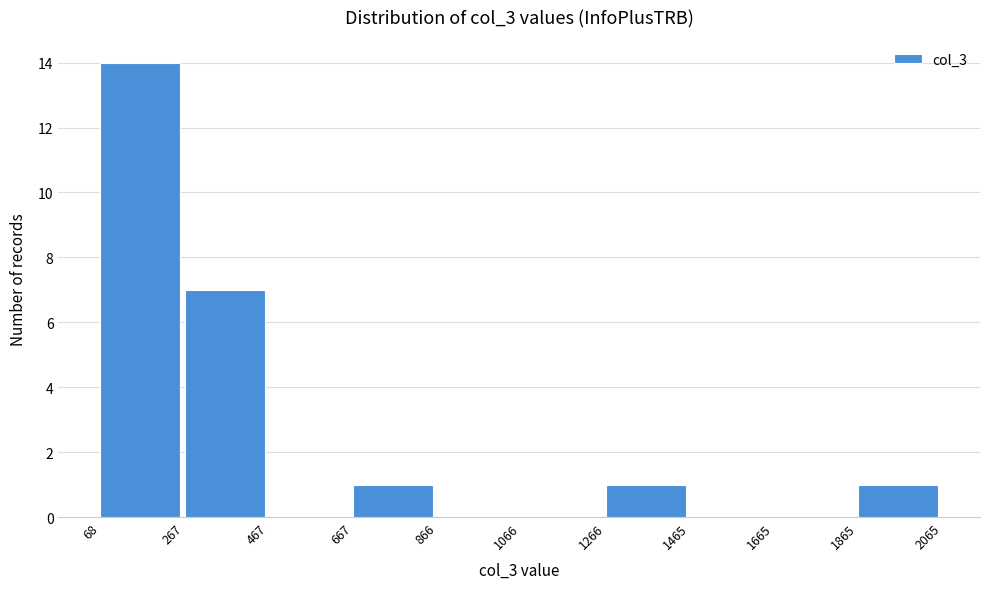

Reading left to right, transcribe this chart: for each bar, give the range it covers on the x-axis and its height. The values are not printed on the chart, so give them approximately, as read against the axis.

68 to 267: 14
267 to 467: 7
467 to 667: 0
667 to 866: 1
866 to 1066: 0
1066 to 1266: 0
1266 to 1465: 1
1465 to 1665: 0
1665 to 1865: 0
1865 to 2065: 1